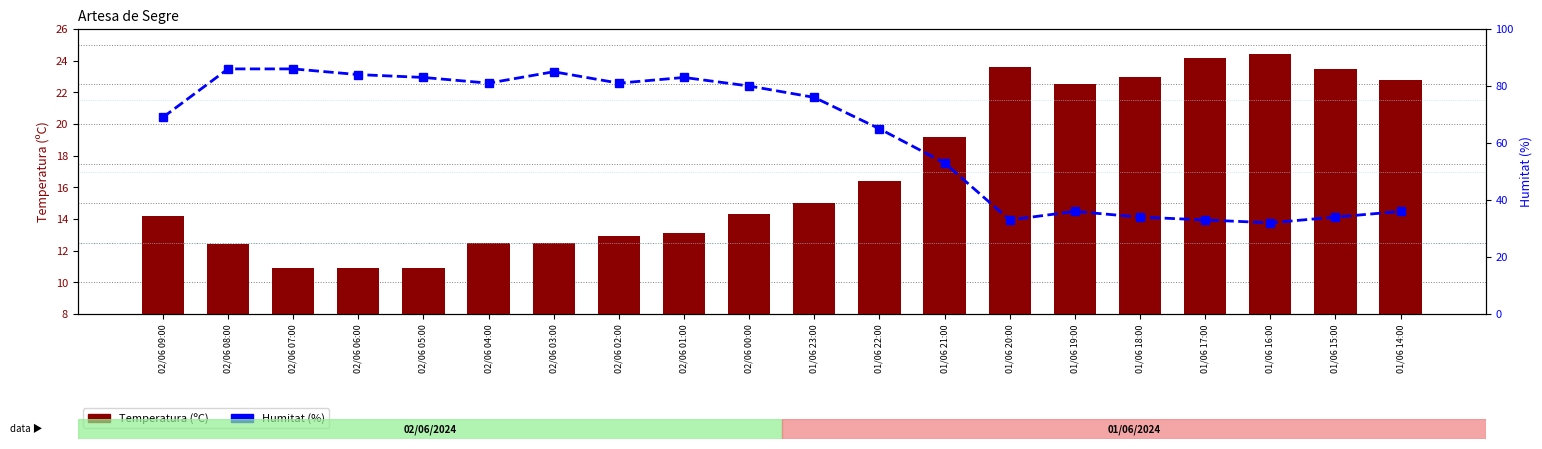

How many categories are shown in the chart?

20